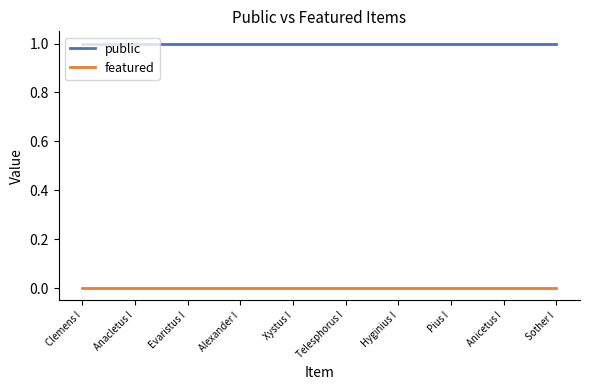

True or false: public and featured cross at least once.

False